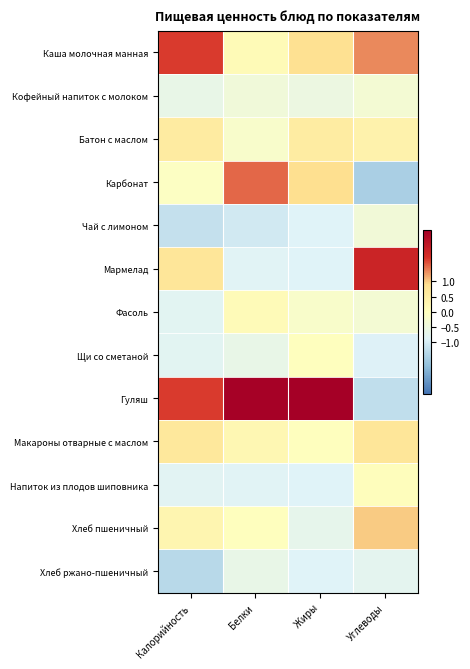

At how many categories does at least one series exceed 0?

4